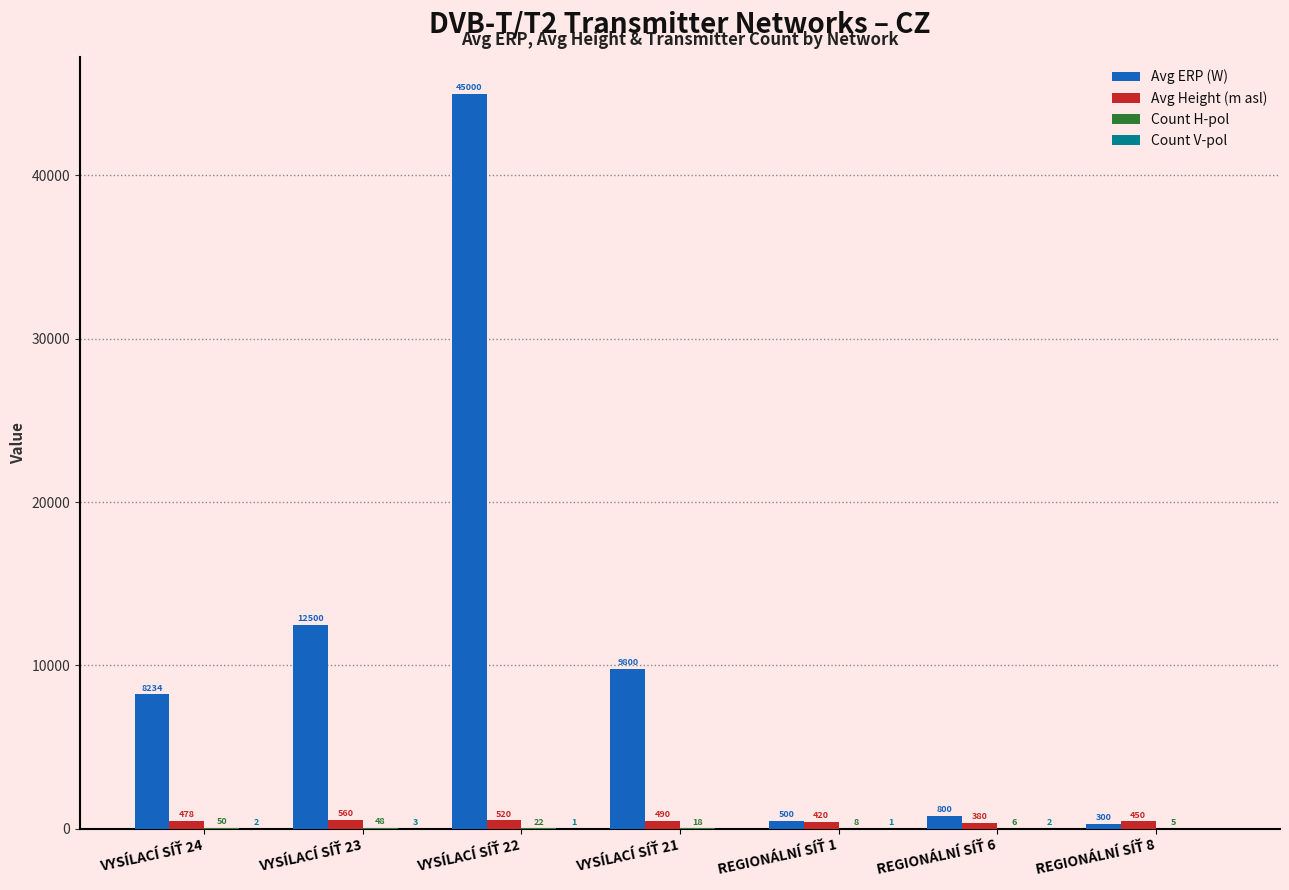

What is the greatest value displayed?

45000